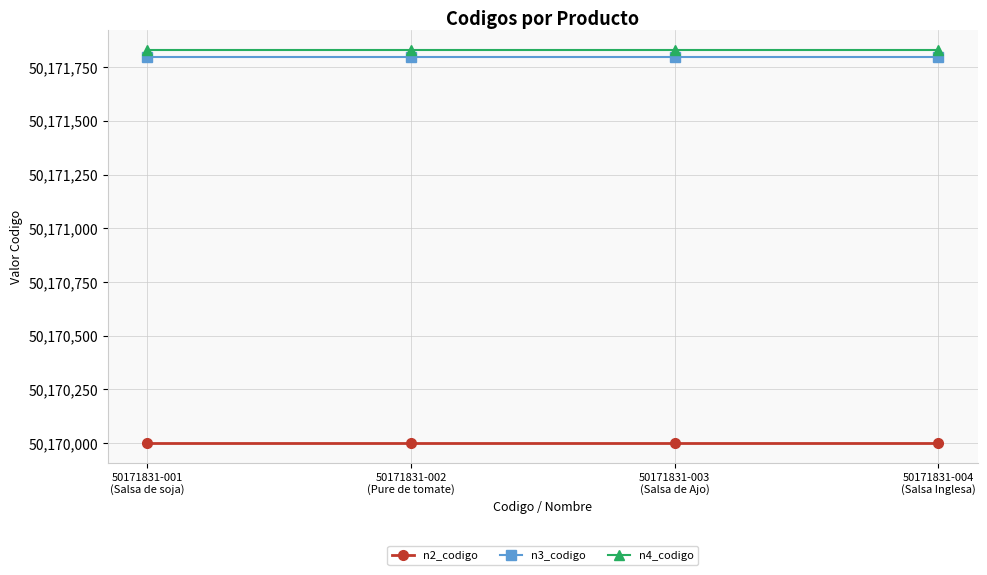

At how many categories does at least one series exceed 50171158?

4